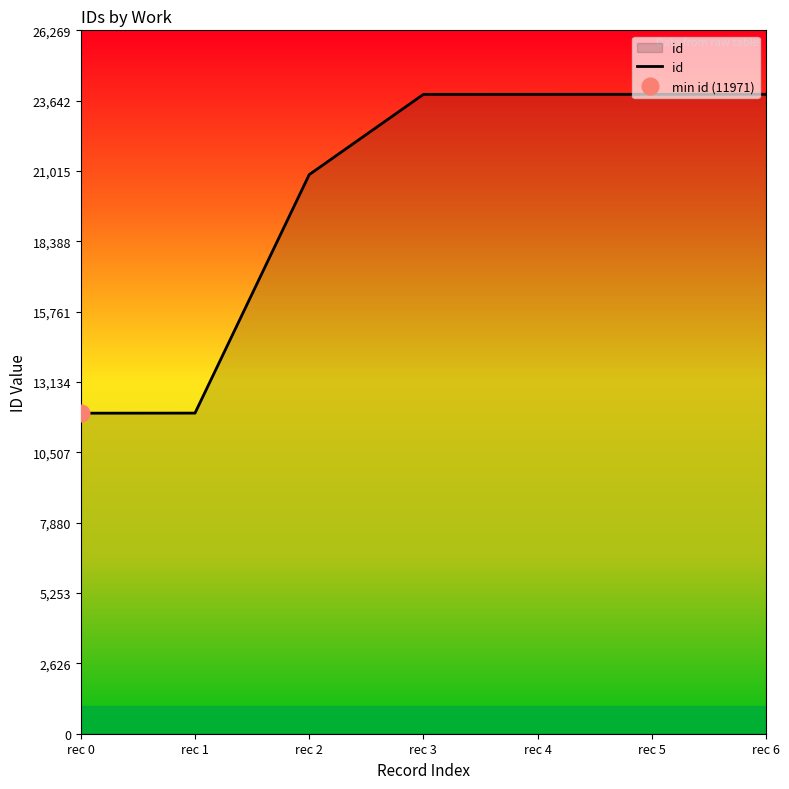

How many lines are shown in the chart?

1